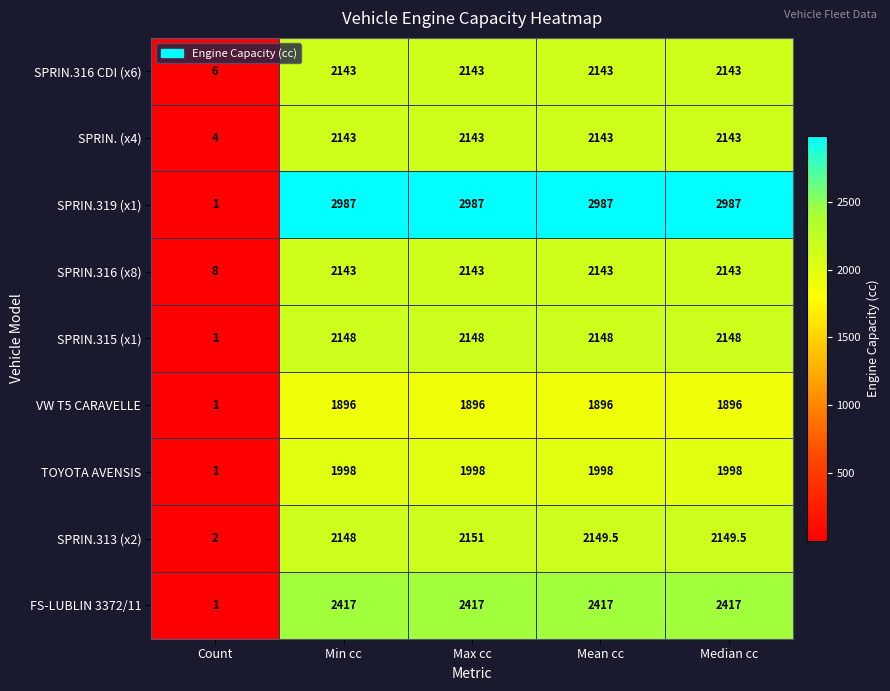

What is the spread (max minus min) of values at Max cc?

1091.0